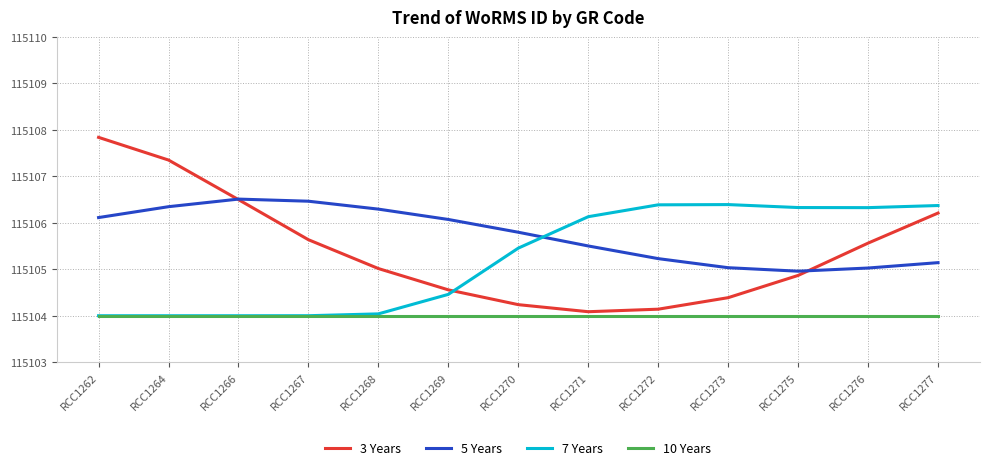

How many categories are shown in the chart?

13